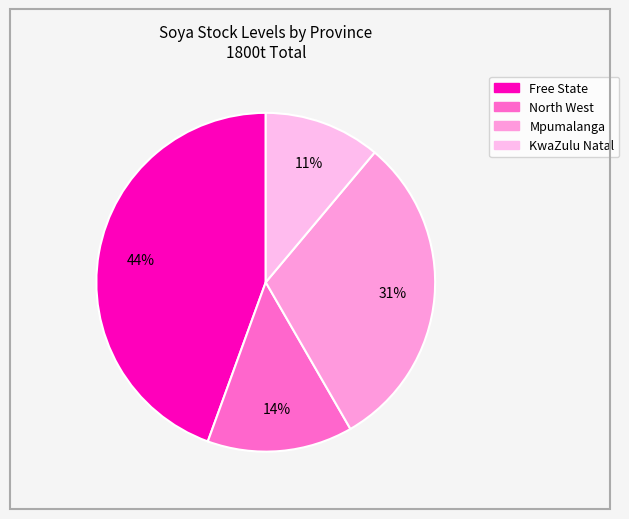

How many slices are in this pie chart?

4